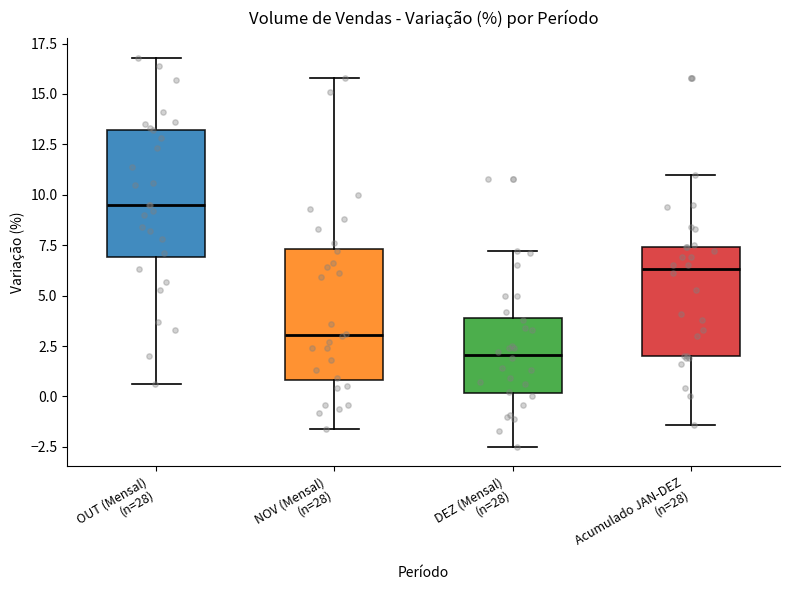

Reading left to right, transcribe this box plot: for each box, give where its median line is, the range the box spans, and where its two whiskers end, as read against the y-axis. The values are not printed on the chart, so give them approximately, as read against the axis.

OUT (Mensal) (n=28): median 9.5, box 7.0 to 13.0, whiskers 0.5 to 17.0
NOV (Mensal) (n=28): median 3.0, box 1.0 to 7.5, whiskers -1.5 to 16.0
DEZ (Mensal) (n=28): median 2.0, box 0.0 to 4.0, whiskers -2.5 to 7.0
Acumulado JAN-DEZ (n=28): median 6.5, box 2.0 to 7.5, whiskers -1.5 to 11.0